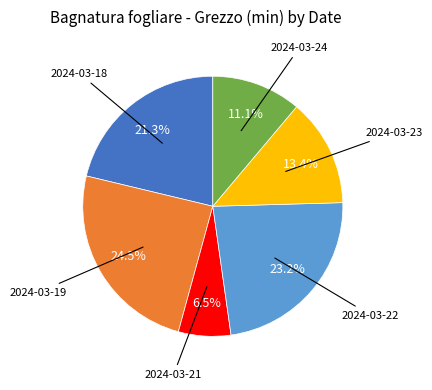

Does any single category account for the majority?

No